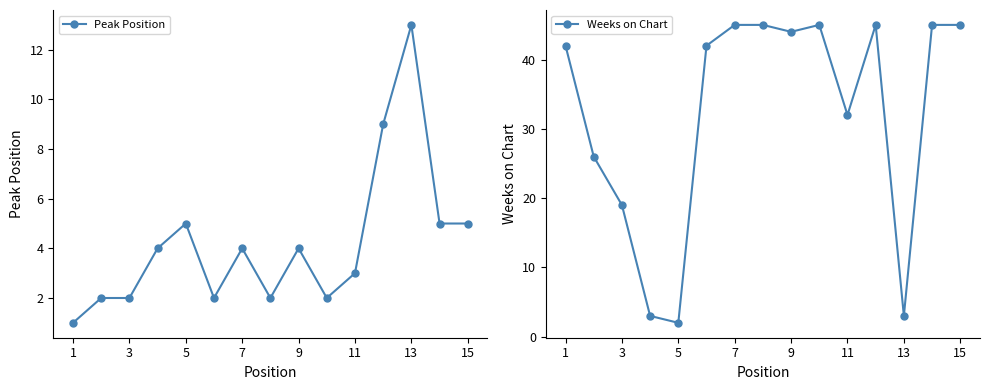

Read the Peak Position value at 15.

5